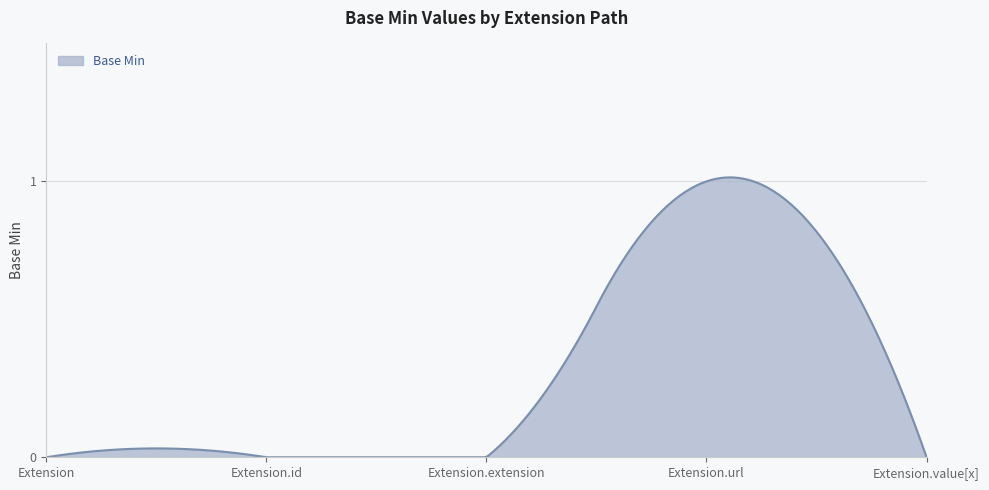

How many lines are shown in the chart?

1